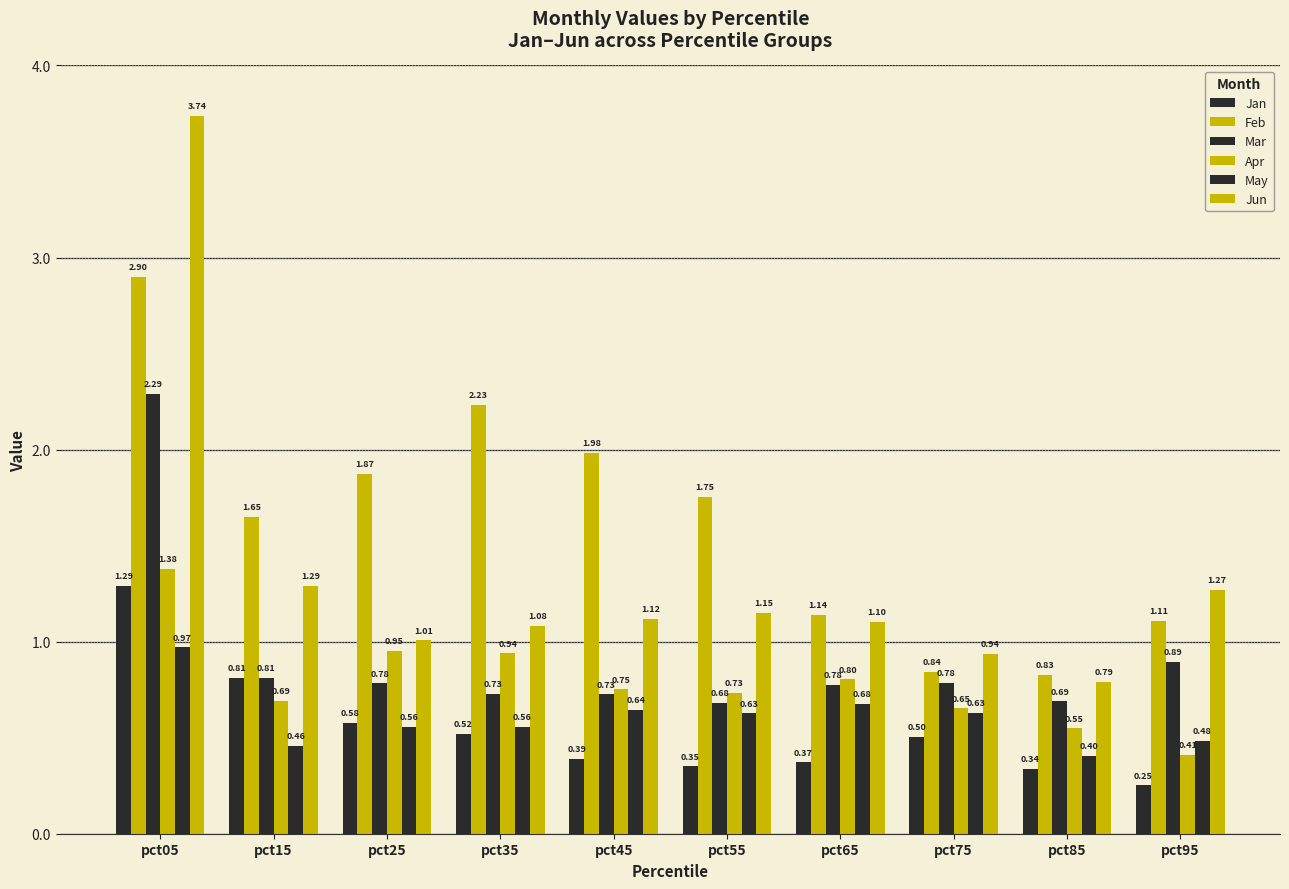

Reading right to left, what are all the values shown in this chart?

Jan: 0.3	0.3	0.5	0.4	0.4	0.4	0.5	0.6	0.8	1.3
Feb: 1.1	0.8	0.8	1.1	1.8	2.0	2.2	1.9	1.6	2.9
Mar: 0.9	0.7	0.8	0.8	0.7	0.7	0.7	0.8	0.8	2.3
Apr: 0.4	0.5	0.7	0.8	0.7	0.8	0.9	1.0	0.7	1.4
May: 0.5	0.4	0.6	0.7	0.6	0.6	0.6	0.6	0.5	1.0
Jun: 1.3	0.8	0.9	1.1	1.2	1.1	1.1	1.0	1.3	3.7